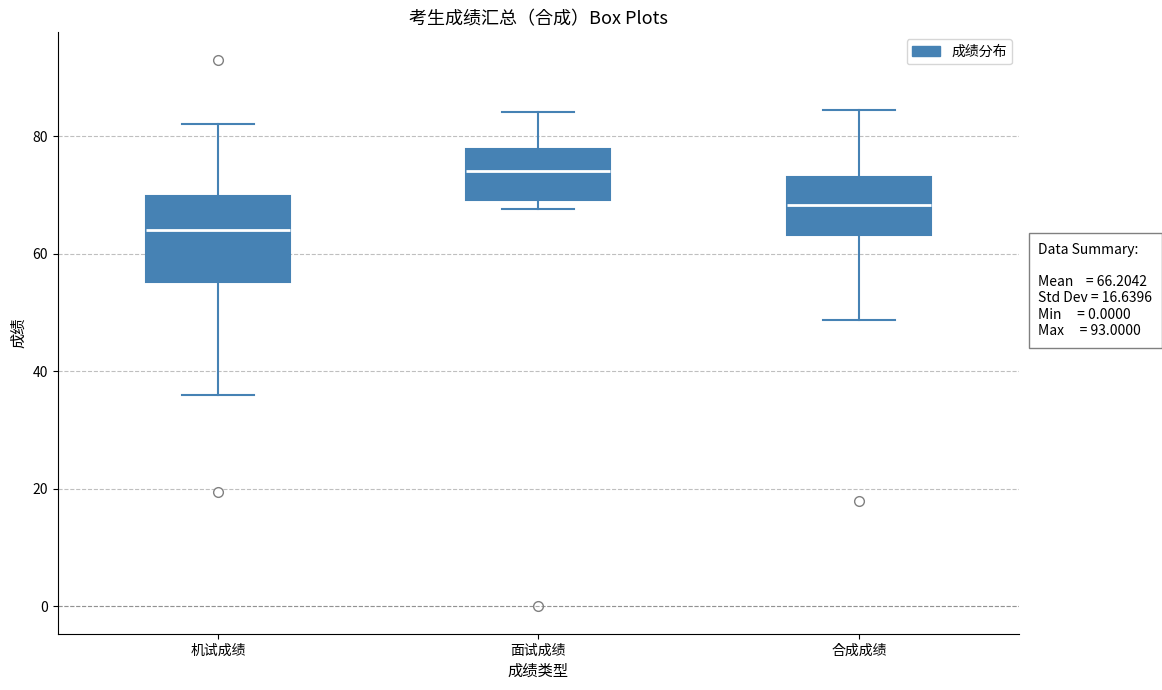

Which box's median line is the lowest?

机试成绩